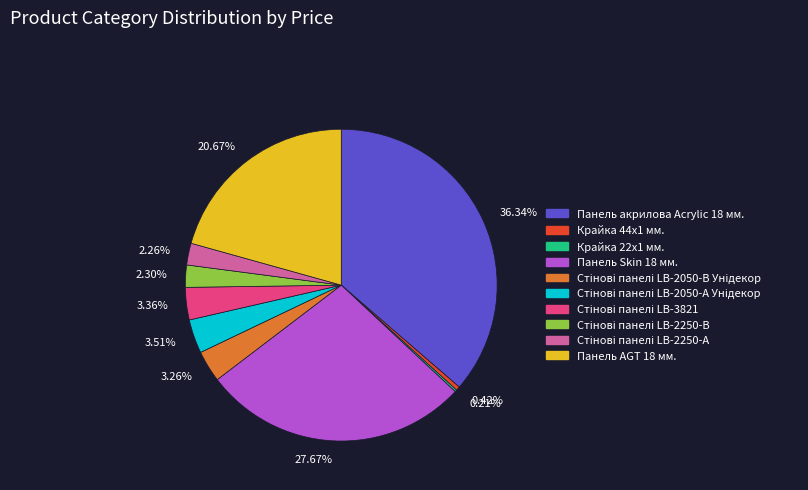

Between 3.36% and 2.26%, which is larger?

3.36%